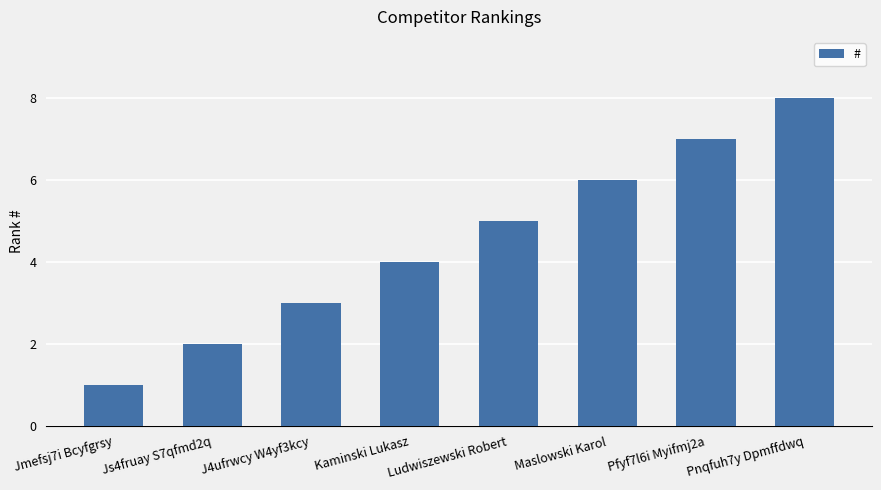

List the labels in order of value, smallest first.

Jmefsj7i Bcyfgrsy, Js4fruay S7qfmd2q, J4ufrwcy W4yf3kcy, Kaminski Lukasz, Ludwiszewski Robert, Maslowski Karol, Pfyf7l6i Myifmj2a, Pnqfuh7y Dpmffdwq